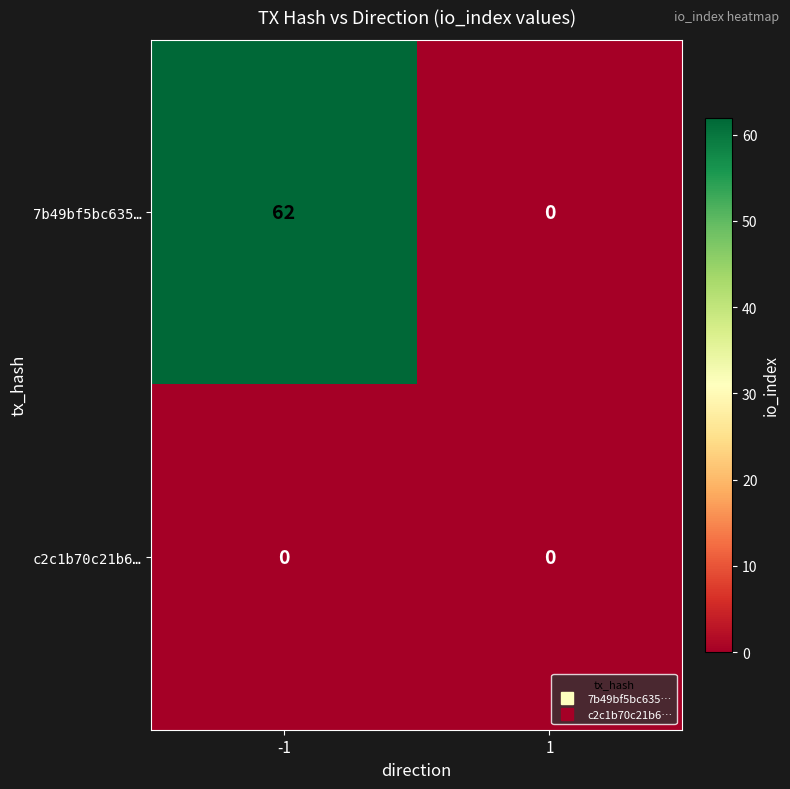

Is it true that 7b49bf5bc635… equals 38 at -1?

False